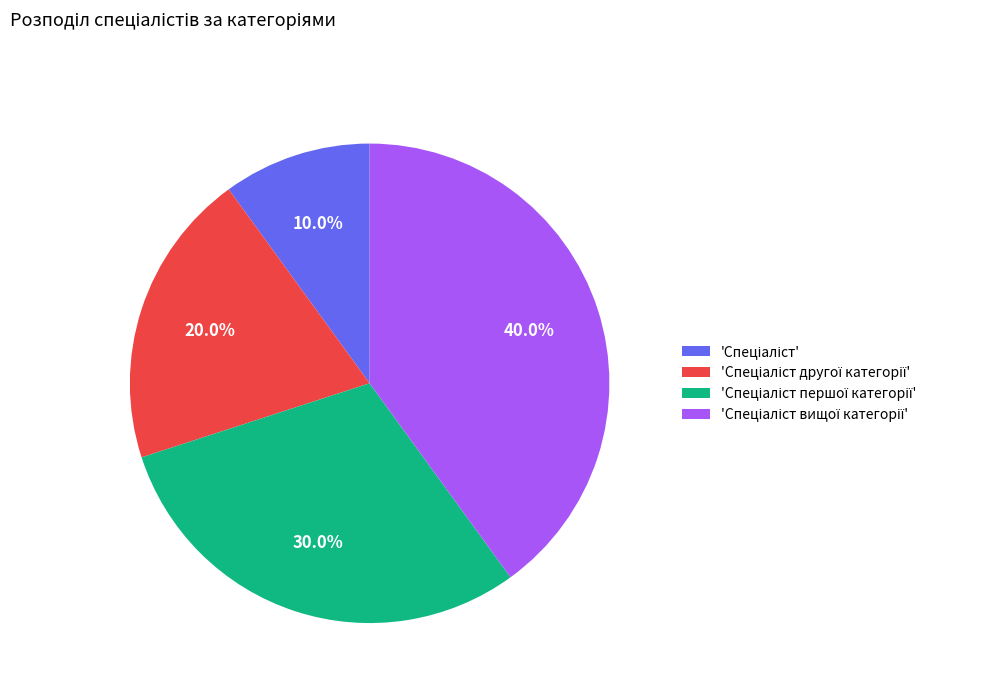

Does any single category account for the majority?

No